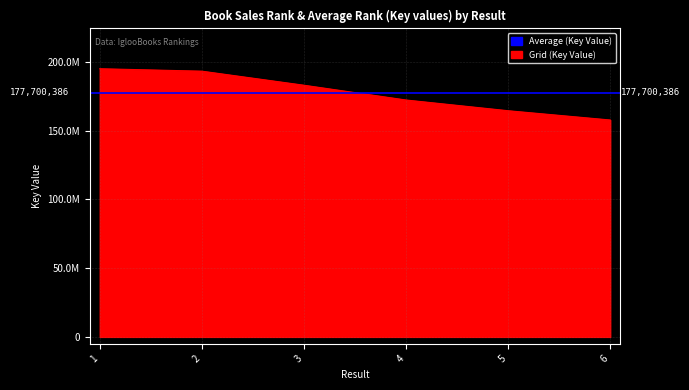

The chart shows a value of 62255278 at 5. True or false?

False